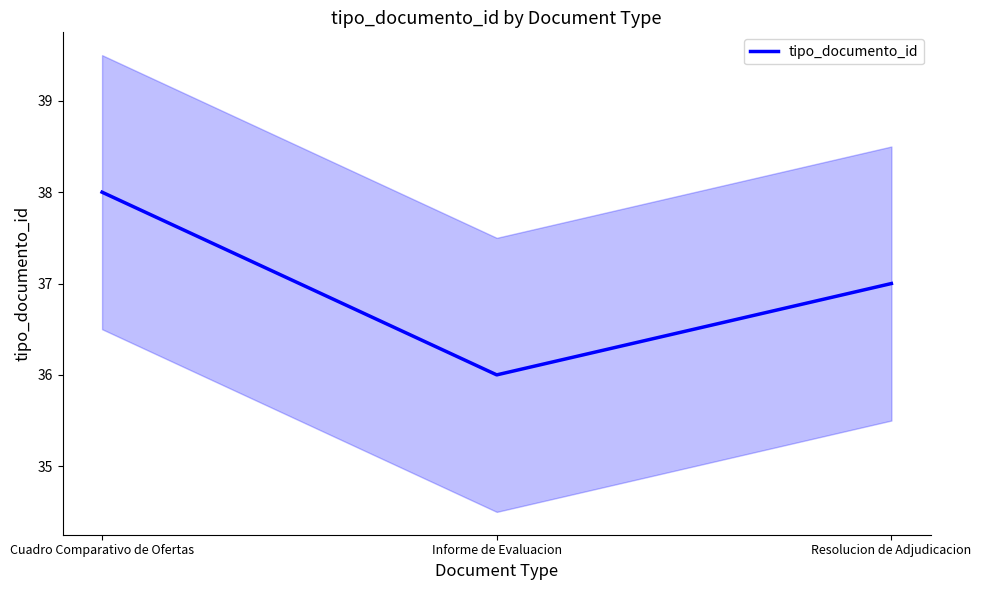

Rank the categories by value from highest to lowest.

Cuadro Comparativo de Ofertas, Resolucion de Adjudicacion, Informe de Evaluacion